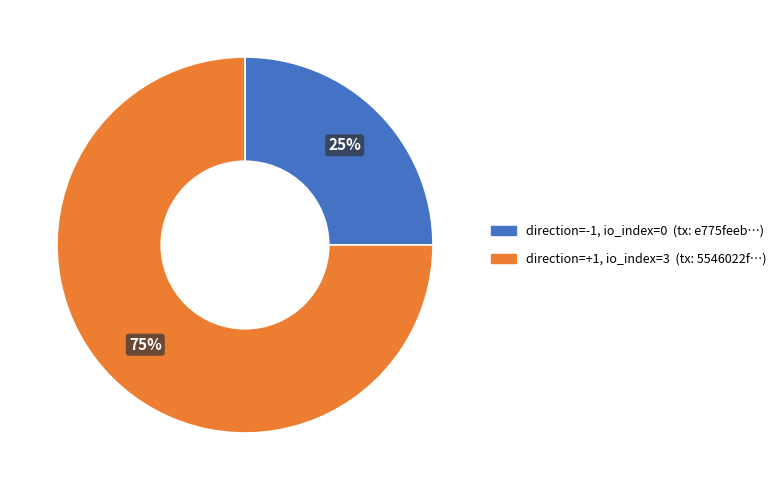

Is there any slice that represents more than half of the pie?

Yes